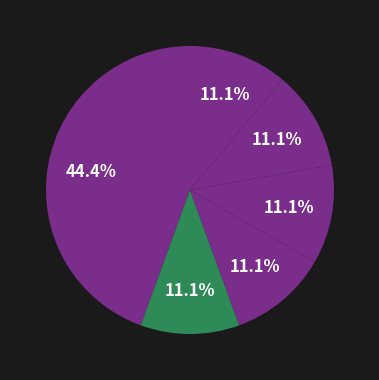

Rank the categories by value from lowest to highest.

محیط زیست, باغبانی, علوم اجتماعی - علوم انسانی, آب و خاک, گیاه پزشکی, زراعت